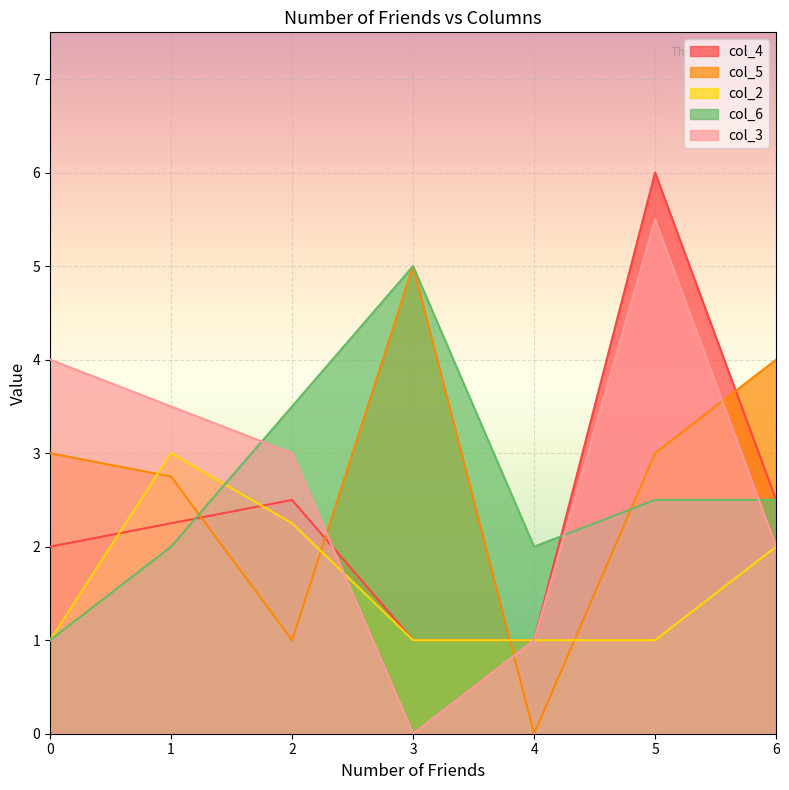

Is the value of col_2 at 5 greater than the value of col_4 at 1?

No